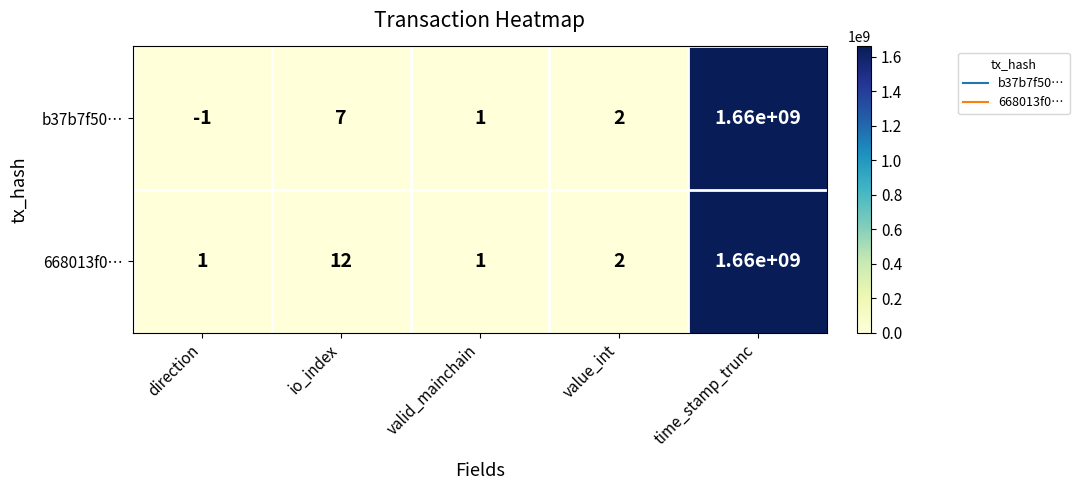

What is the highest value of the b37b7f50… series?

1660000000